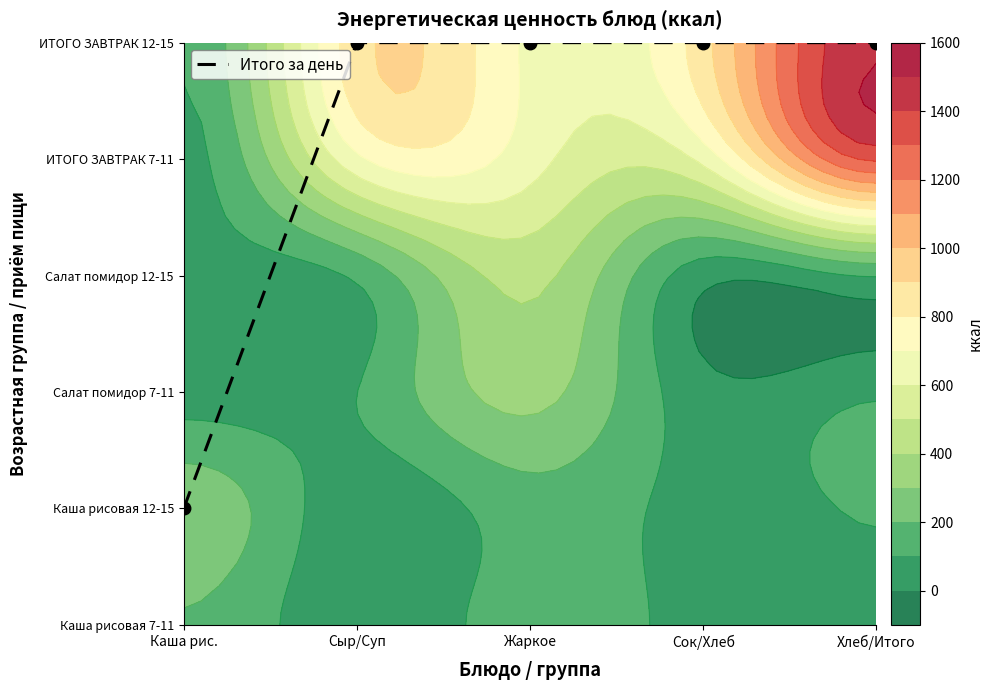

Which label corresponds to the smallest value in the chart?

Каша рис.